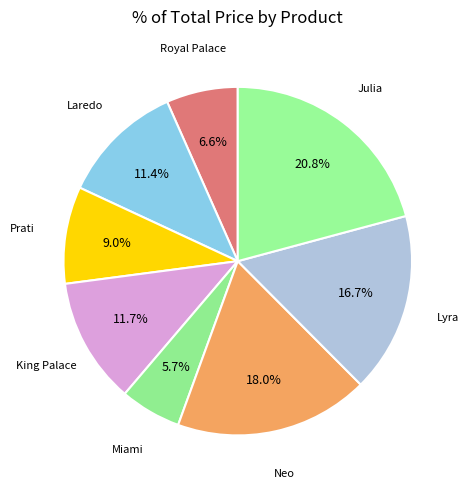

How many segments does this pie chart have?

8